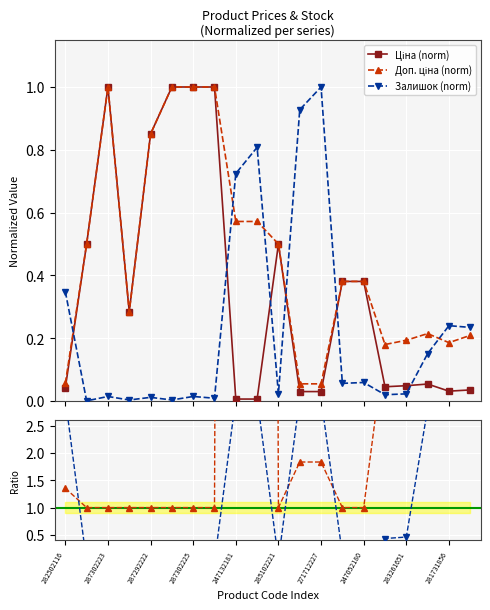

Where is Залишок (norm) nearest to the value 0?

287302223